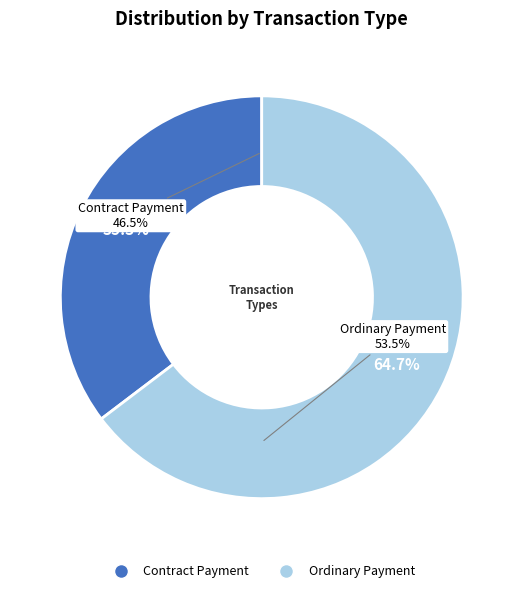

Is there any slice that represents more than half of the pie?

Yes